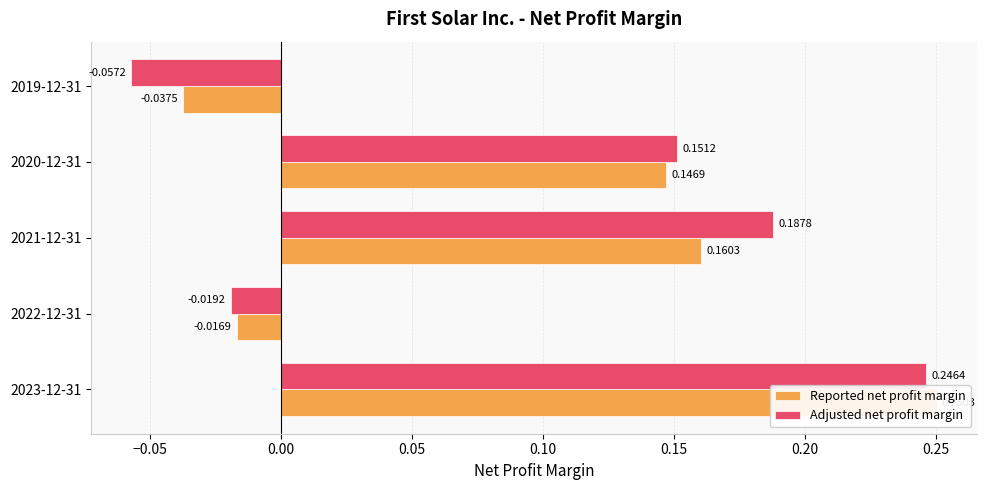

List the series in order of their overall mean, highest first.

Adjusted net profit margin, Reported net profit margin